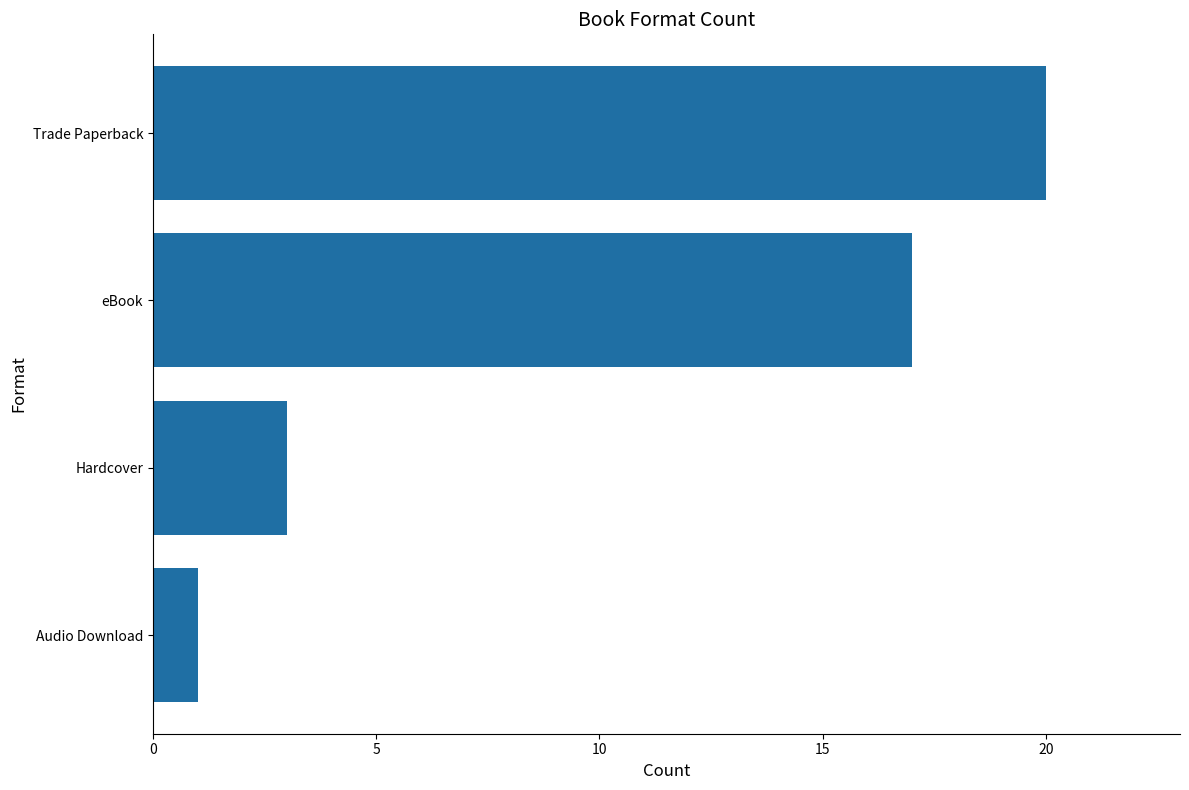

What is the difference between the maximum and minimum values?

19